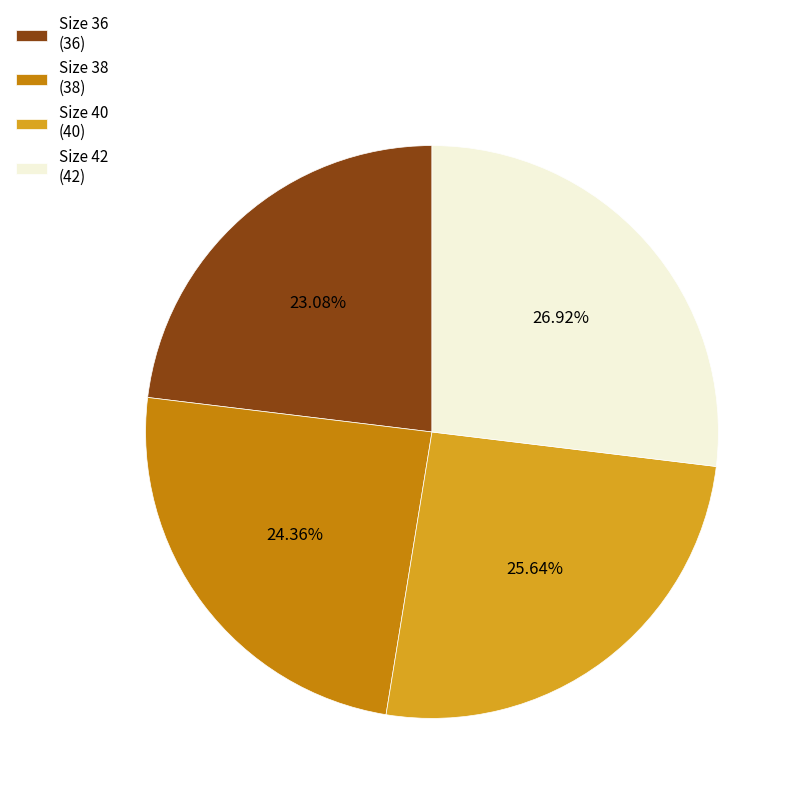

Which category has the smallest portion of the pie?

Size 36 (36)